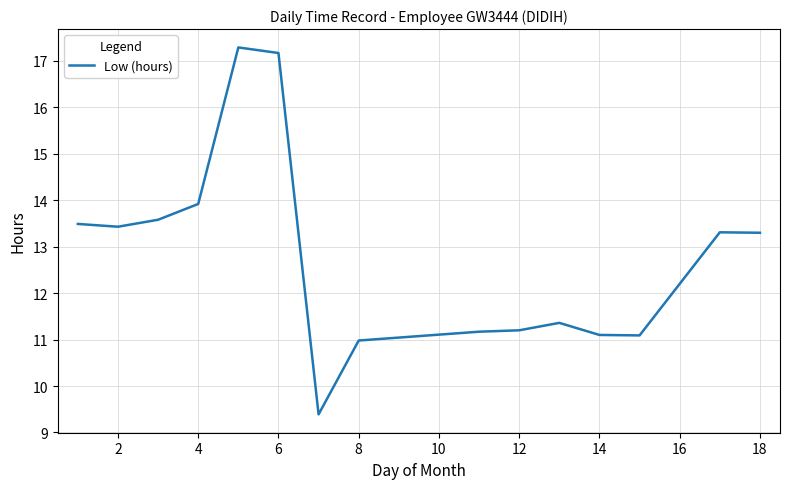

What is the smallest value displayed?

9.4